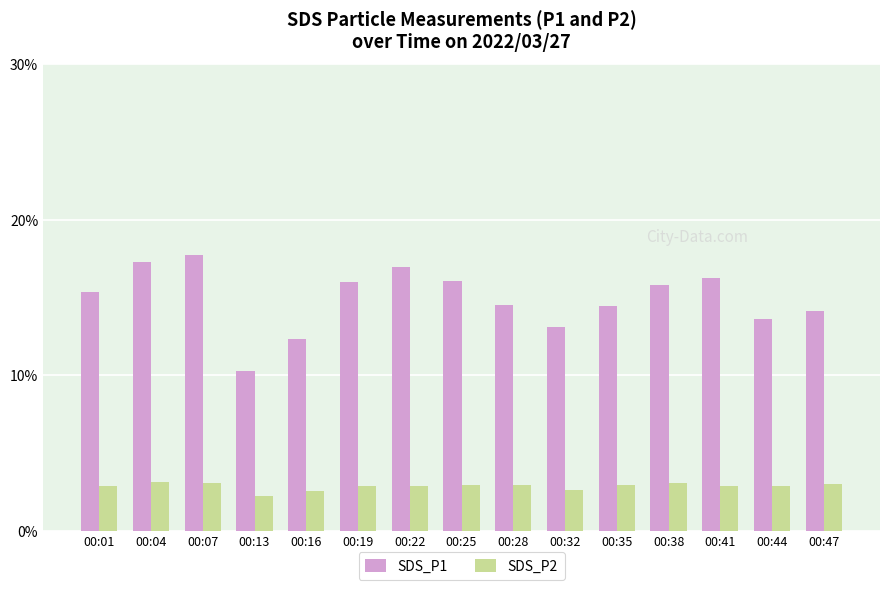

At how many categories does at least one series exceed 4?

15